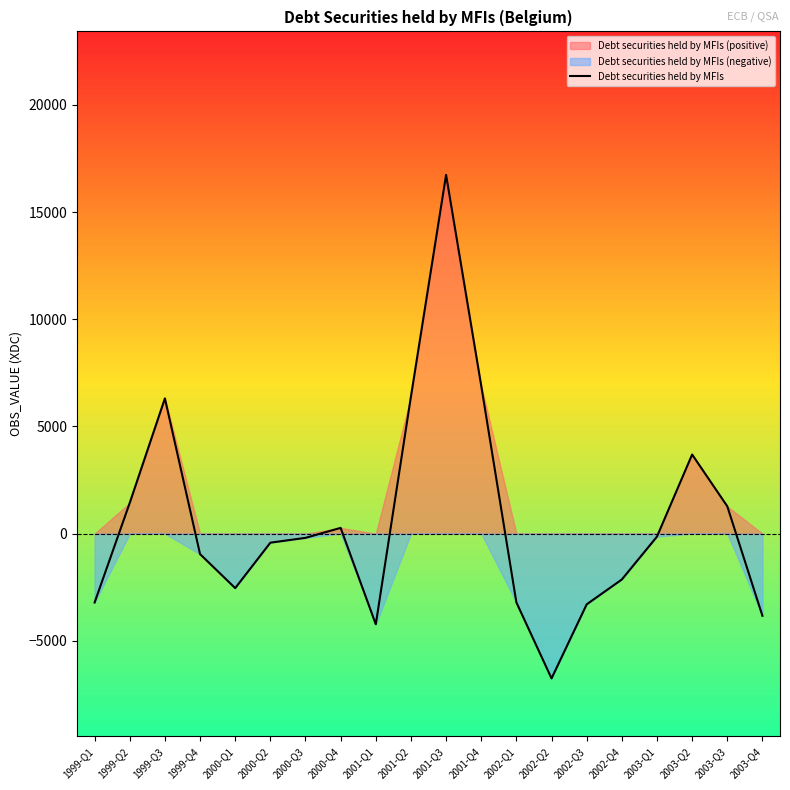

Between 2000-Q3 and 1999-Q3, which is larger?

1999-Q3